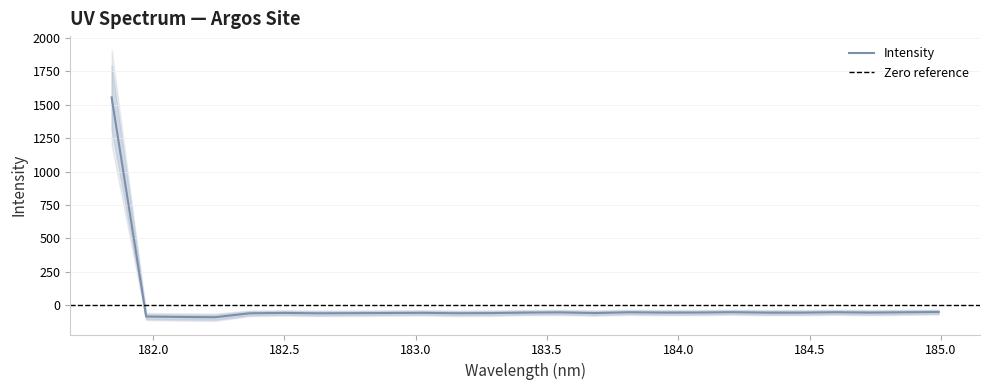

Where is the first local maximum?

182.498667305